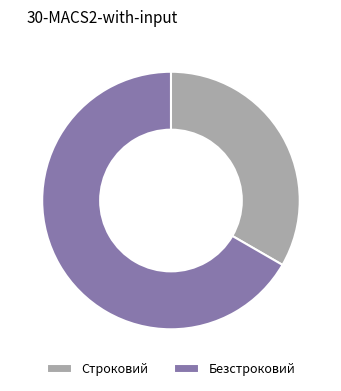

Is there any slice that represents more than half of the pie?

Yes